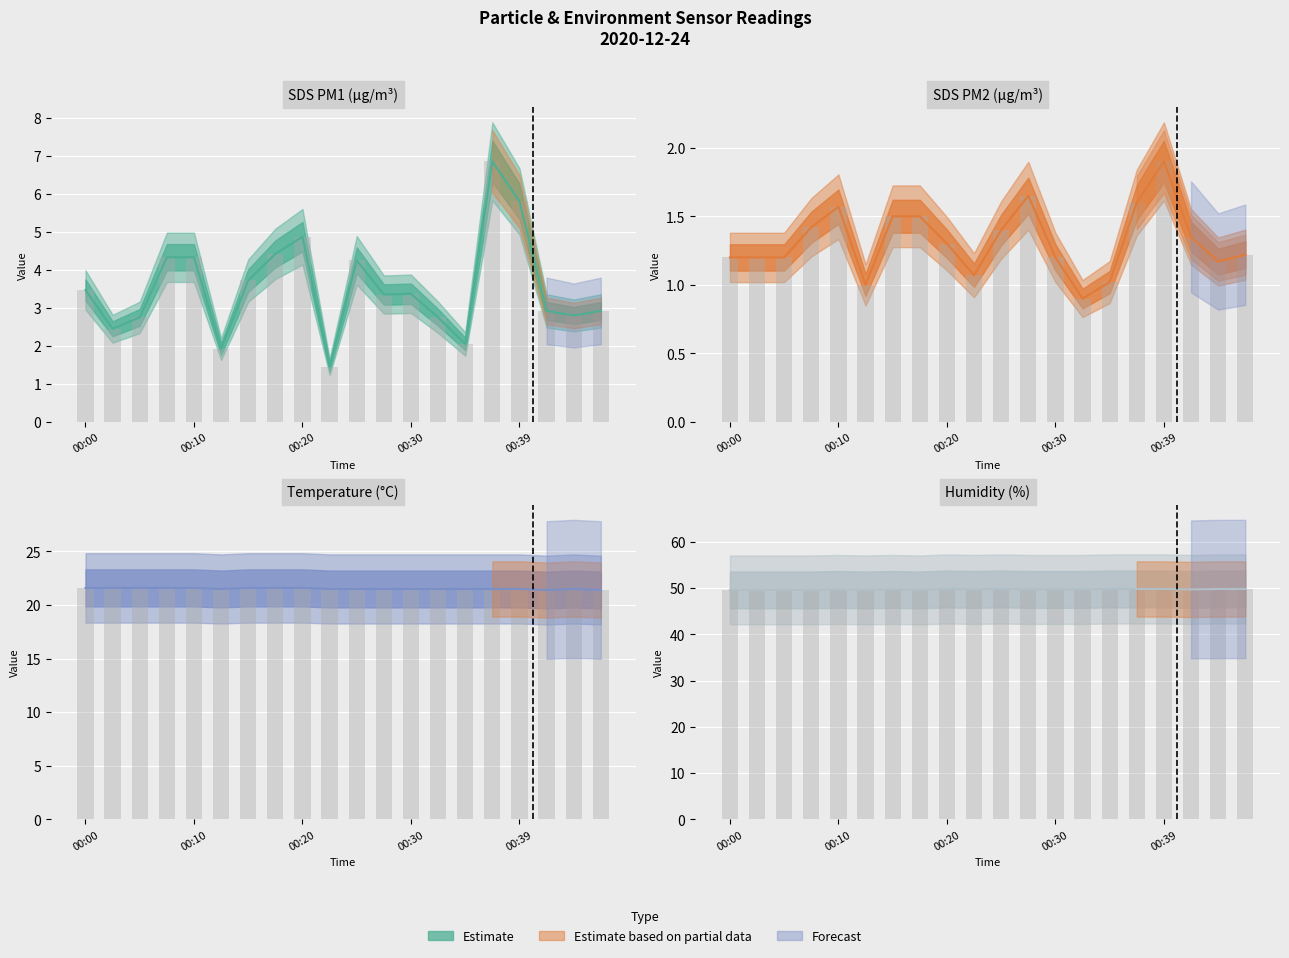

The Humidity series shows 81.0 at 00:20. True or false?

False